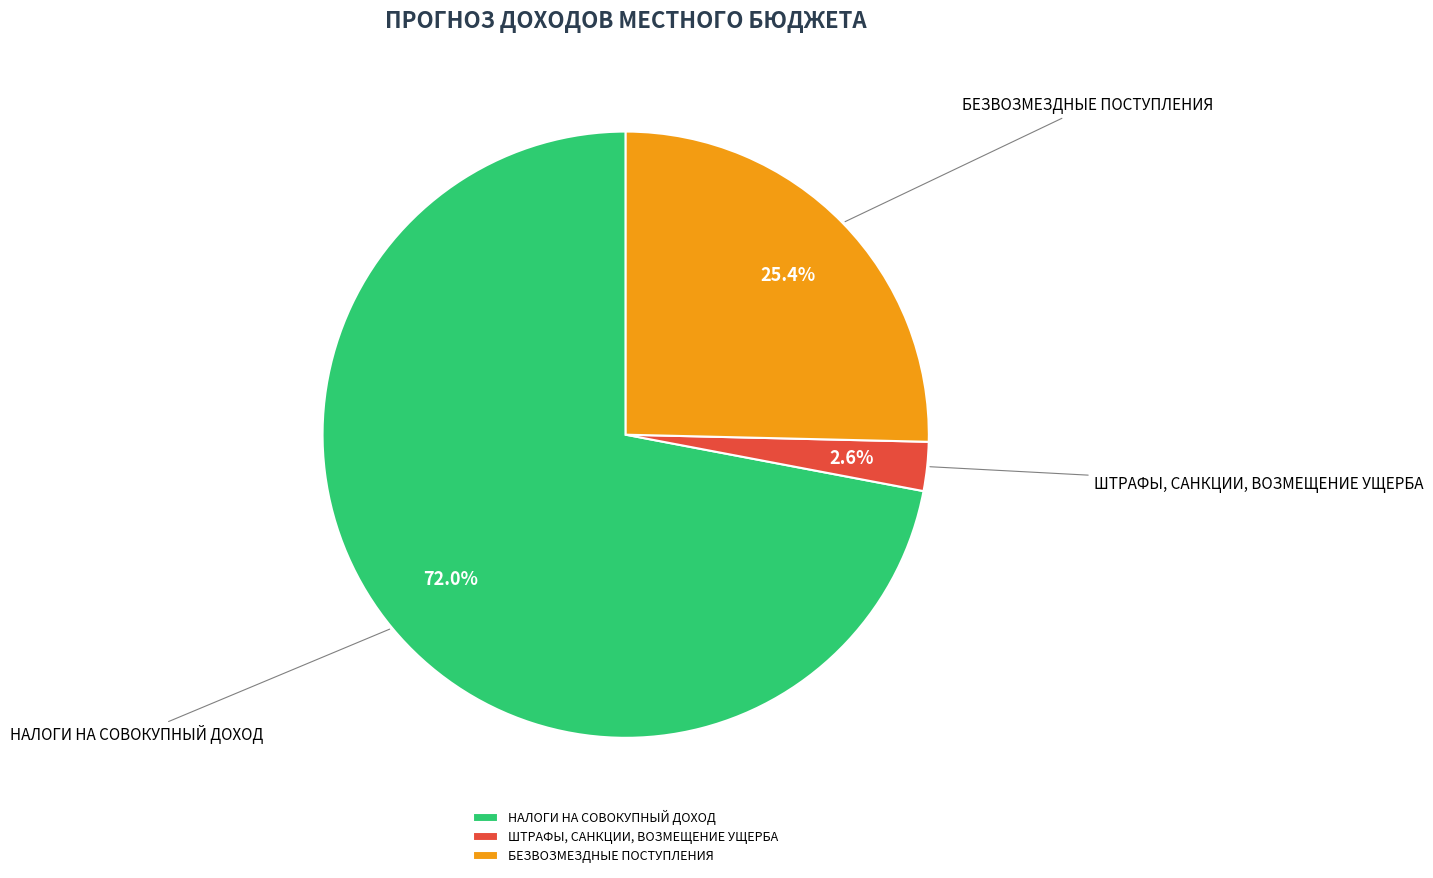

Rank the categories by value from highest to lowest.

НАЛОГИ НА СОВОКУПНЫЙ ДОХОД, БЕЗВОЗМЕЗДНЫЕ ПОСТУПЛЕНИЯ, ШТРАФЫ, САНКЦИИ, ВОЗМЕЩЕНИЕ УЩЕРБА